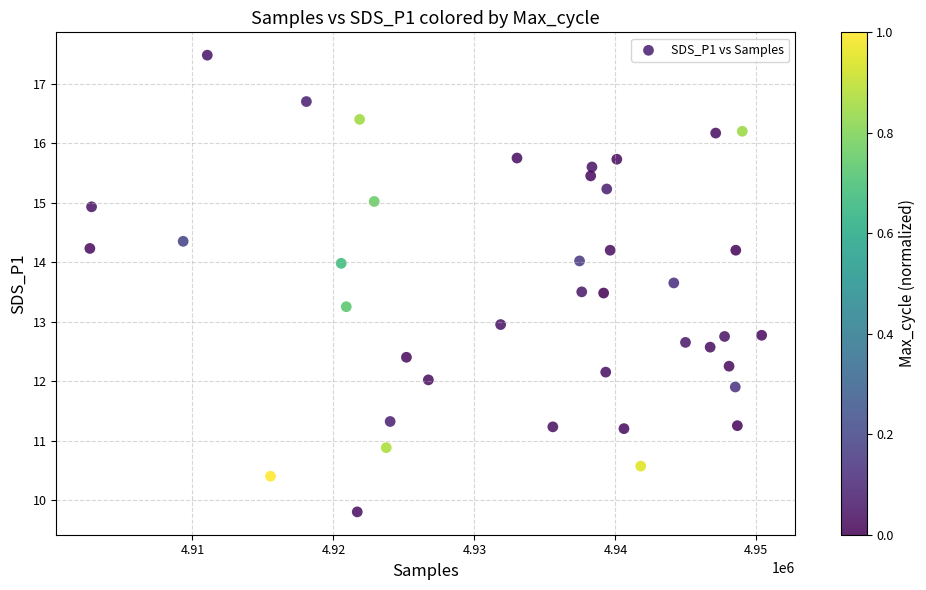

What is the range of X values (max minus min)?

47650.0